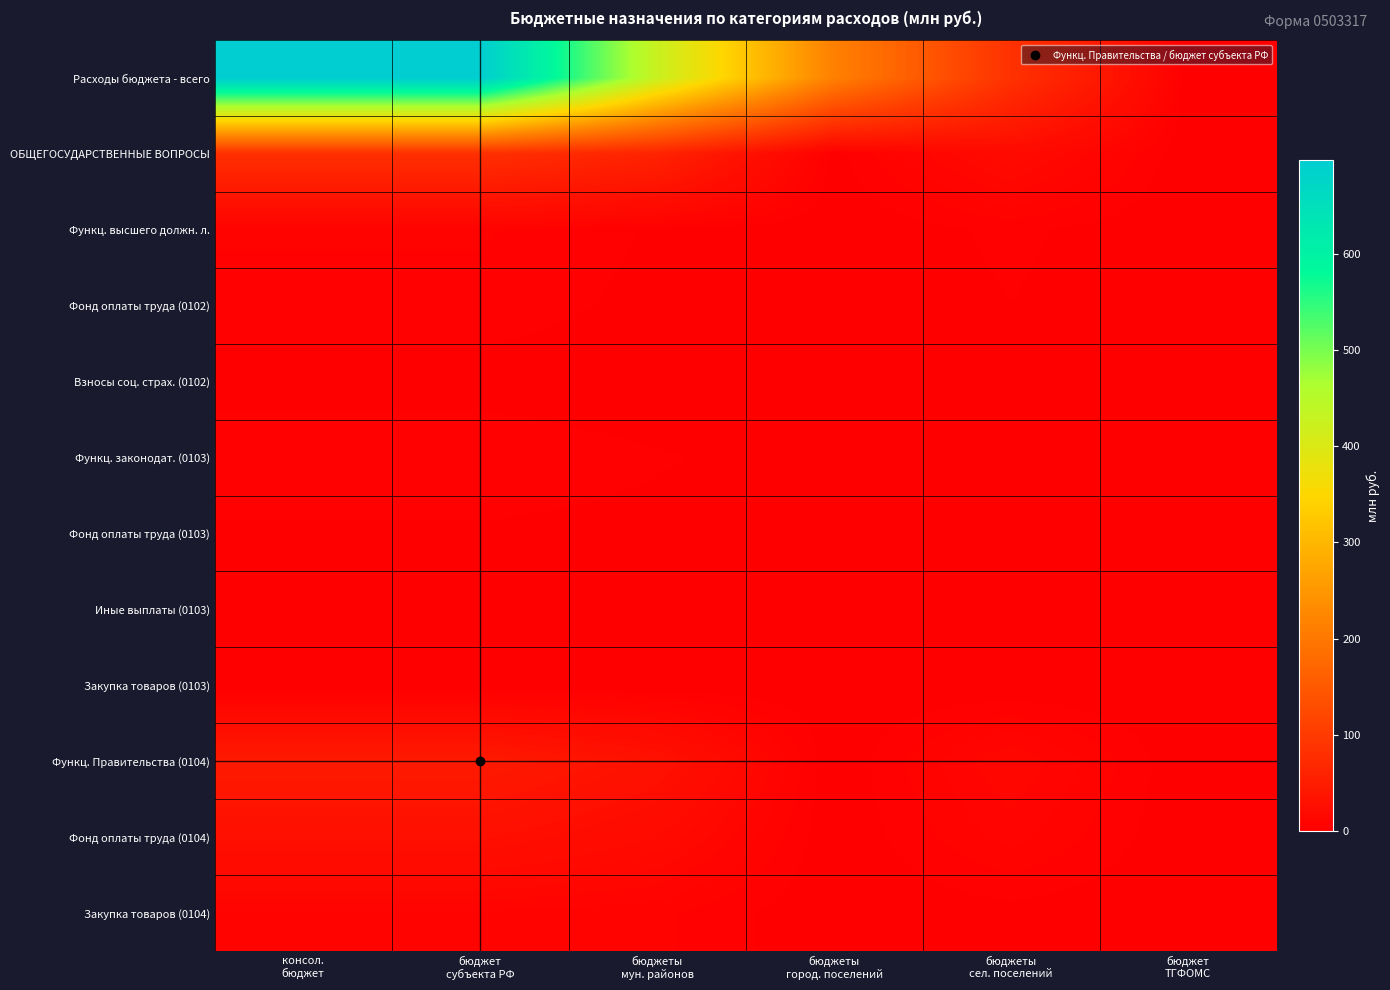

Rank the series by their maximum value, from highest to lowest.

Расходы бюджета - всего, ОБЩЕГОСУДАРСТВЕННЫЕ ВОПРОСЫ, Функц. Правительства (0104), Фонд оплаты труда (0104), Закупка товаров (0104), Функц. высшего должн. л., Функц. законодат. (0103), Фонд оплаты труда (0102), Фонд оплаты труда (0103), Взносы соц. страх. (0102), Иные выплаты (0103), Закупка товаров (0103)